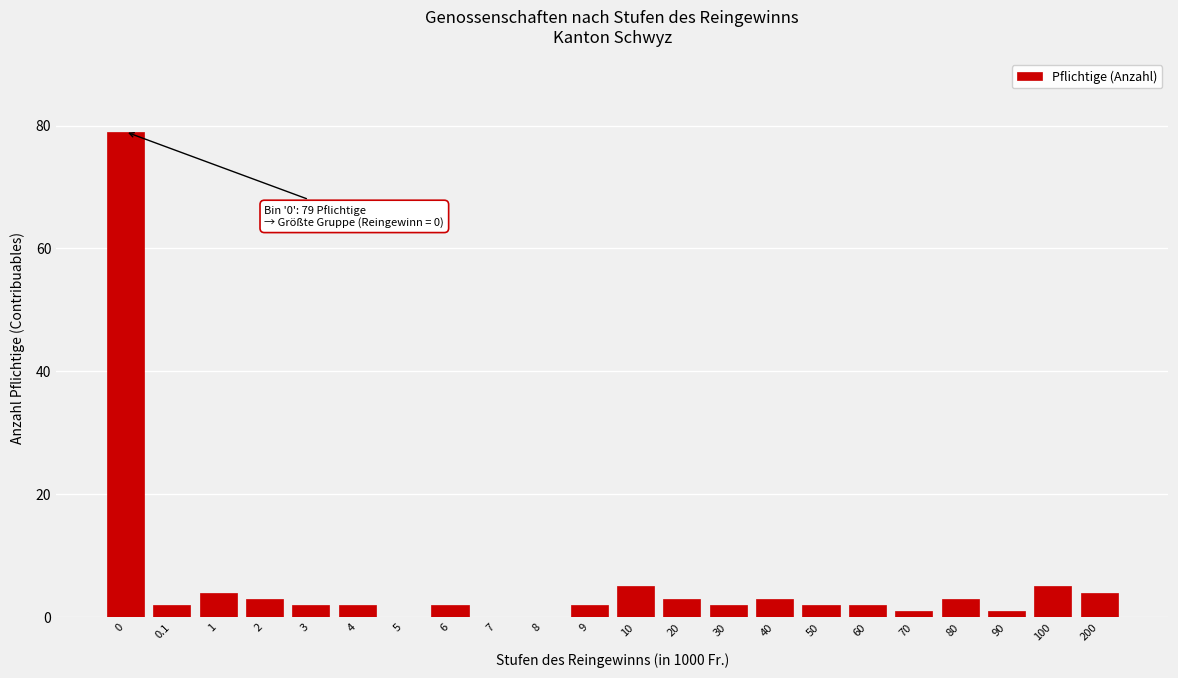

Reading left to right, extract all data points from this chart.

0=79	0.1=2	1=4	2=3	3=2	4=2	5=0	6=2	7=0	8=0	9=2	10=5	20=3	30=2	40=3	50=2	60=2	70=1	80=3	90=1	100=5	200=4